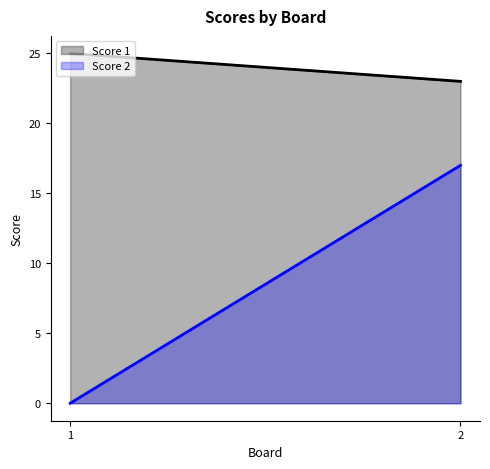

What is the total value across all series at 1?

25